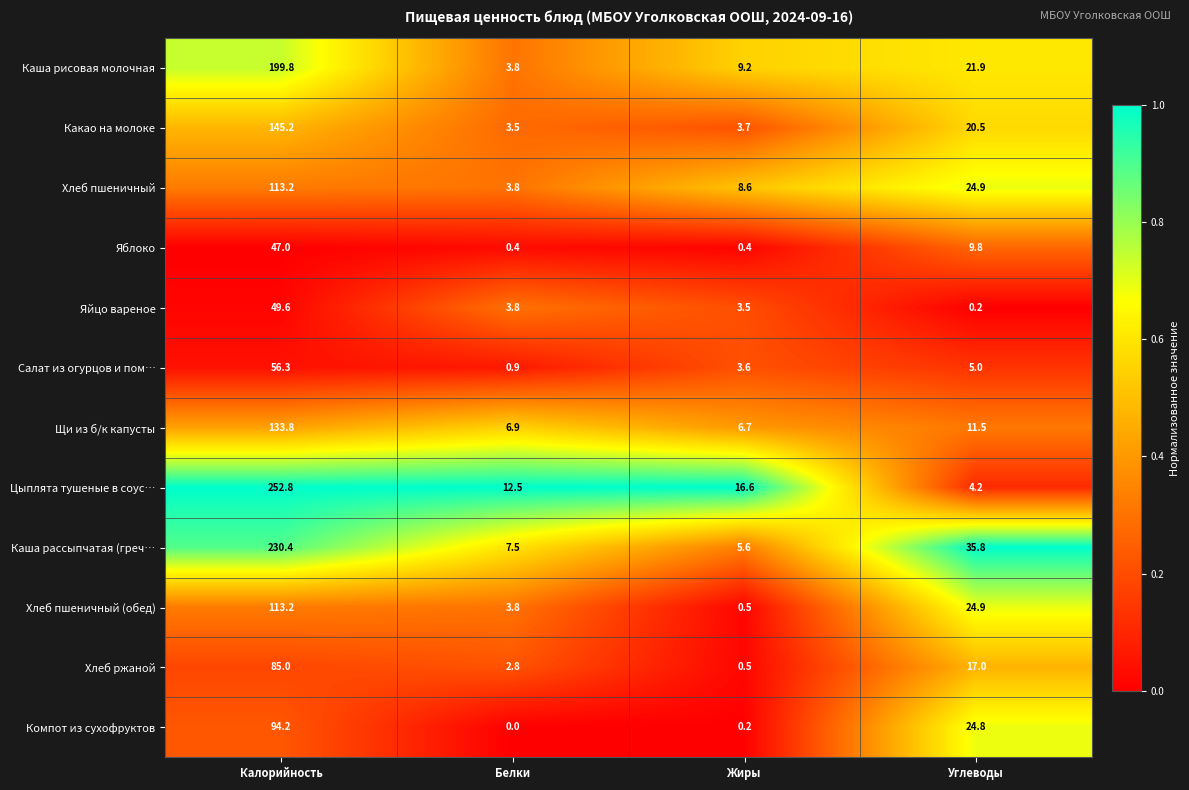

The Хлеб ржаной series shows 0.5 at Жиры. True or false?

True